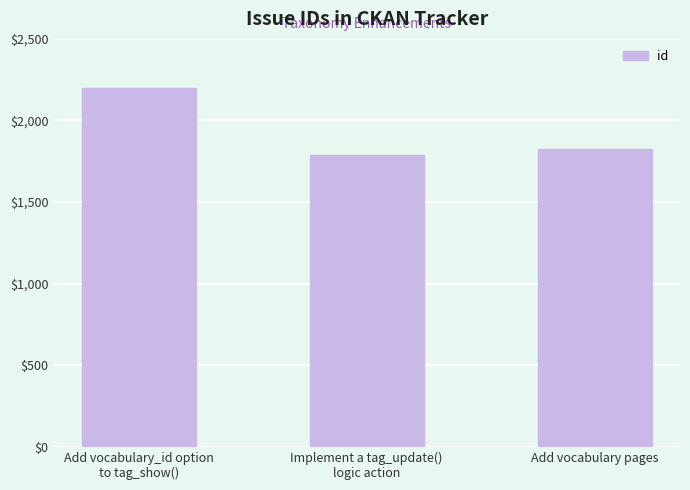

Reading right to left, what are all the values shown in this chart?

1824	1789	2200